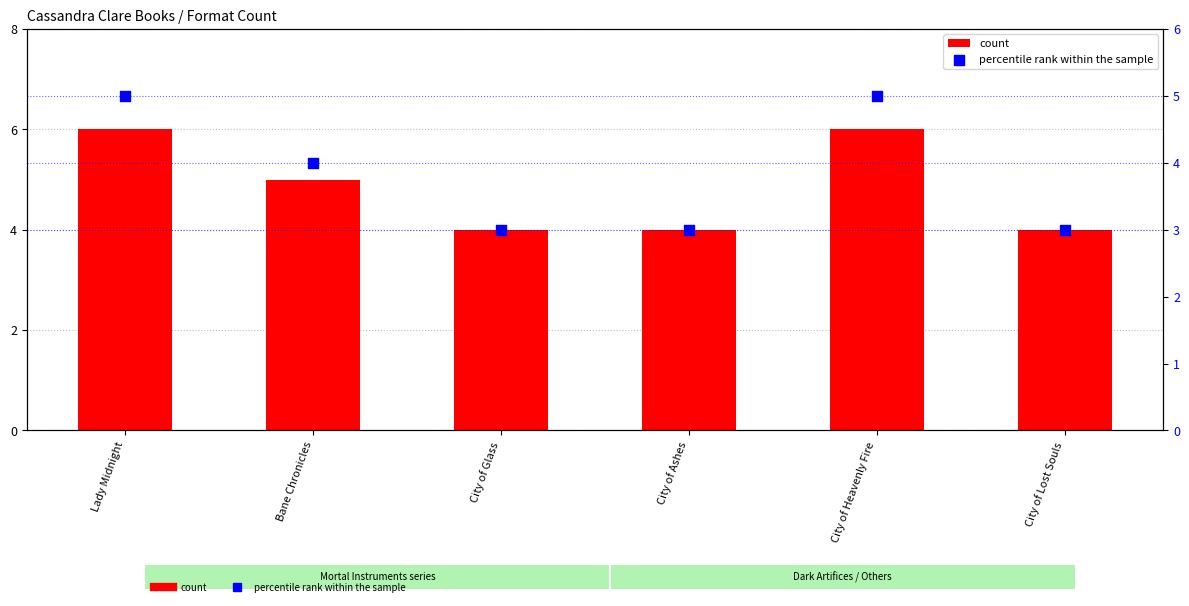

Which series has the largest total across all categories?

count